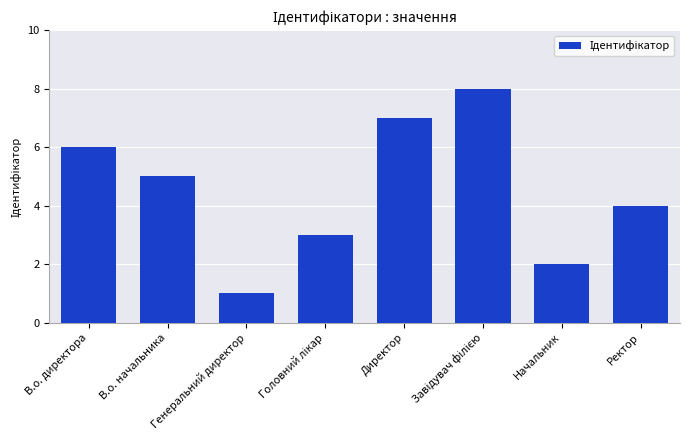

Reading left to right, list all the values displayed in this chart.

6	5	1	3	7	8	2	4